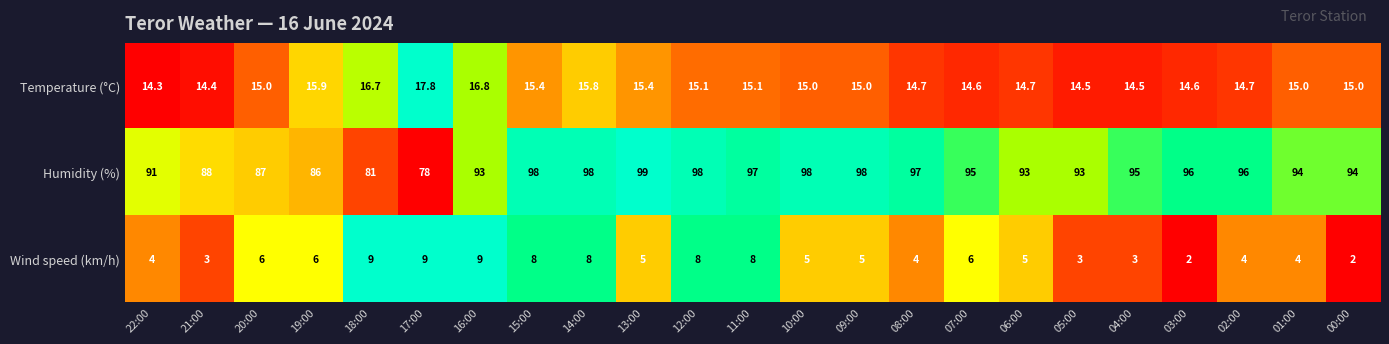

True or false: Humidity (%) has a value of 166.8 at 14:00.

False